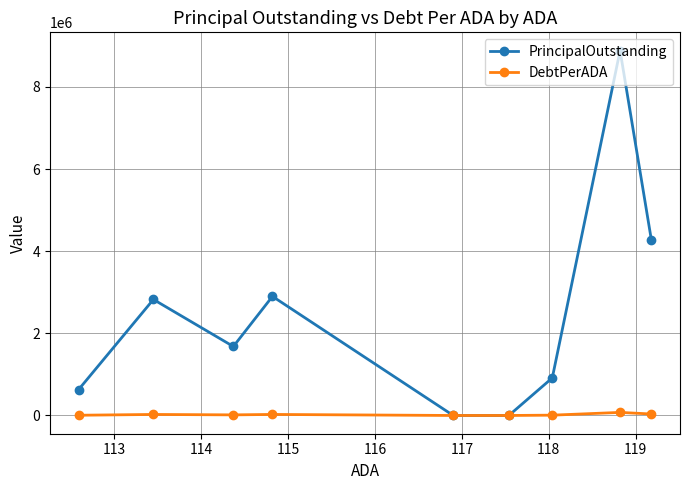

True or false: DebtPerADA and PrincipalOutstanding cross at least once.

False